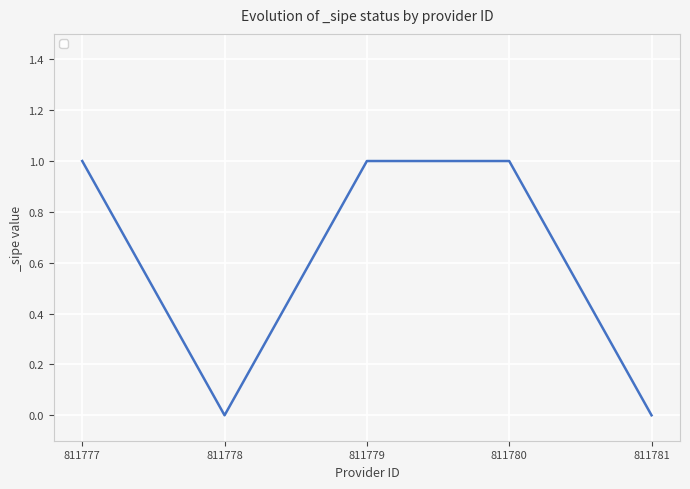

Is this an area chart (filled region under the line)?

No